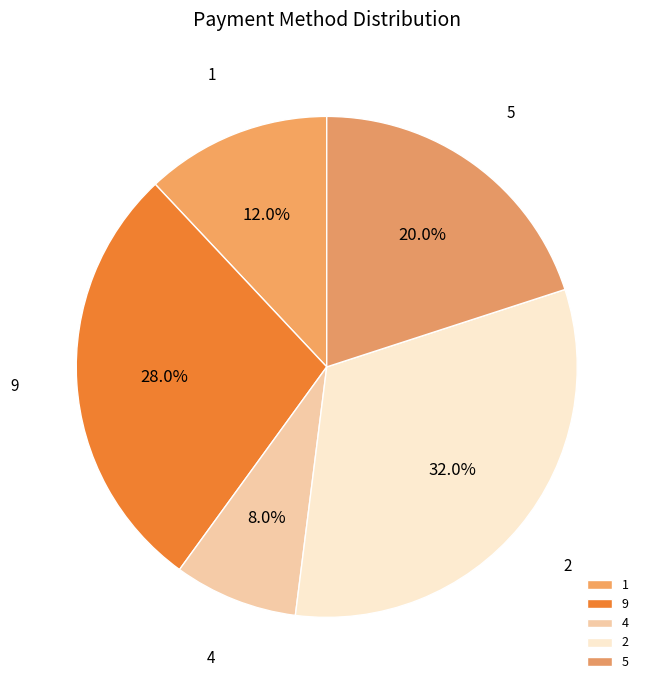

Rank the categories by value from highest to lowest.

2, 9, 5, 1, 4